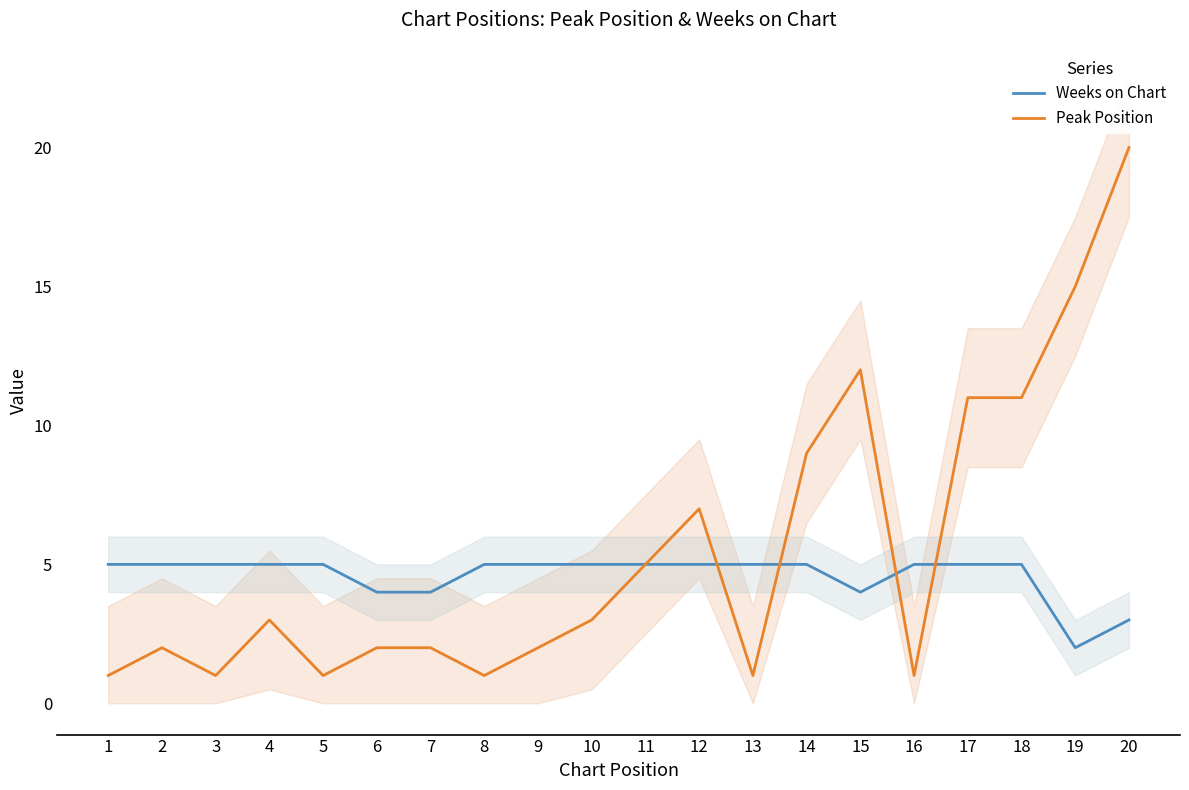

What value does the Weeks on Chart series have at 17?

5